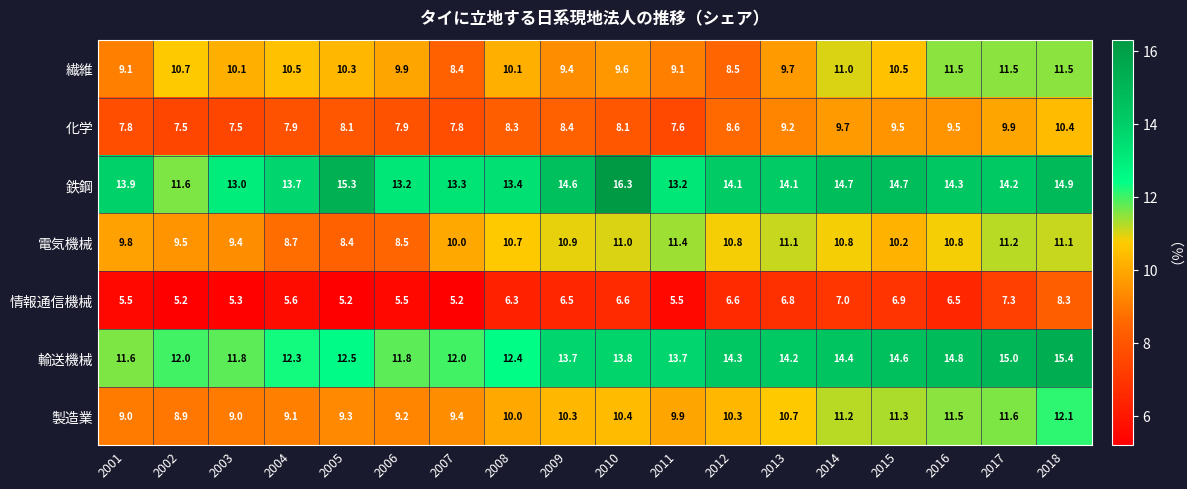

How many distinct data groups are displayed?

7